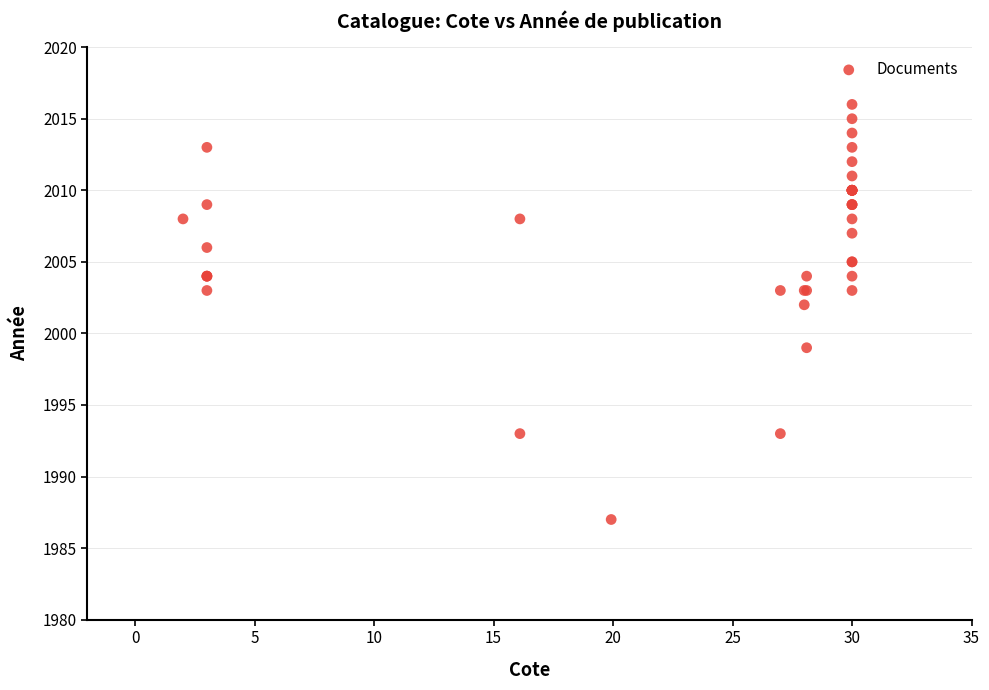

What Y value in the scatter plot is closest to 2001?

2002